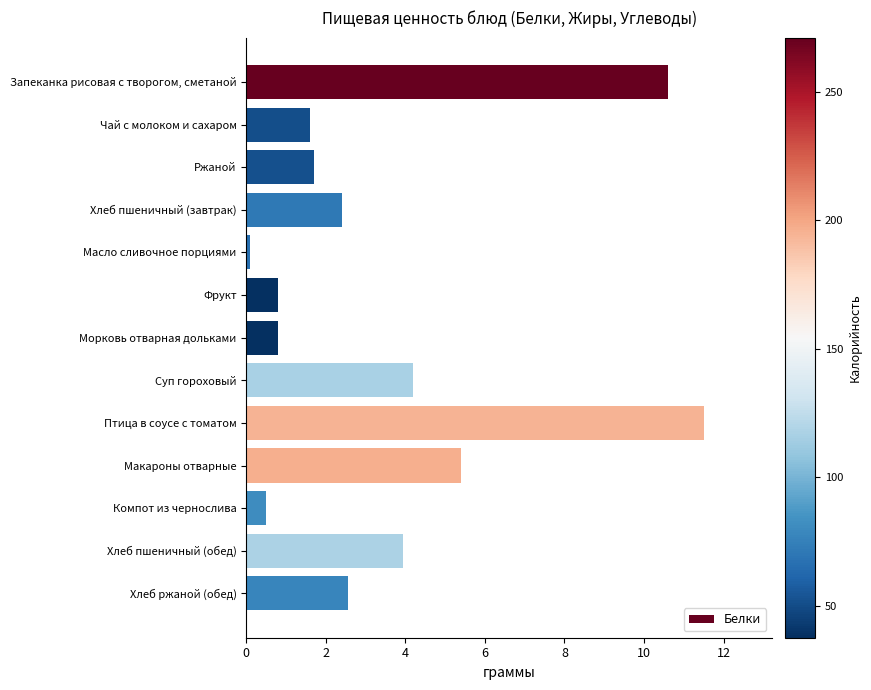

True or false: the data shows 0.5 at Компот из чернослива.

True